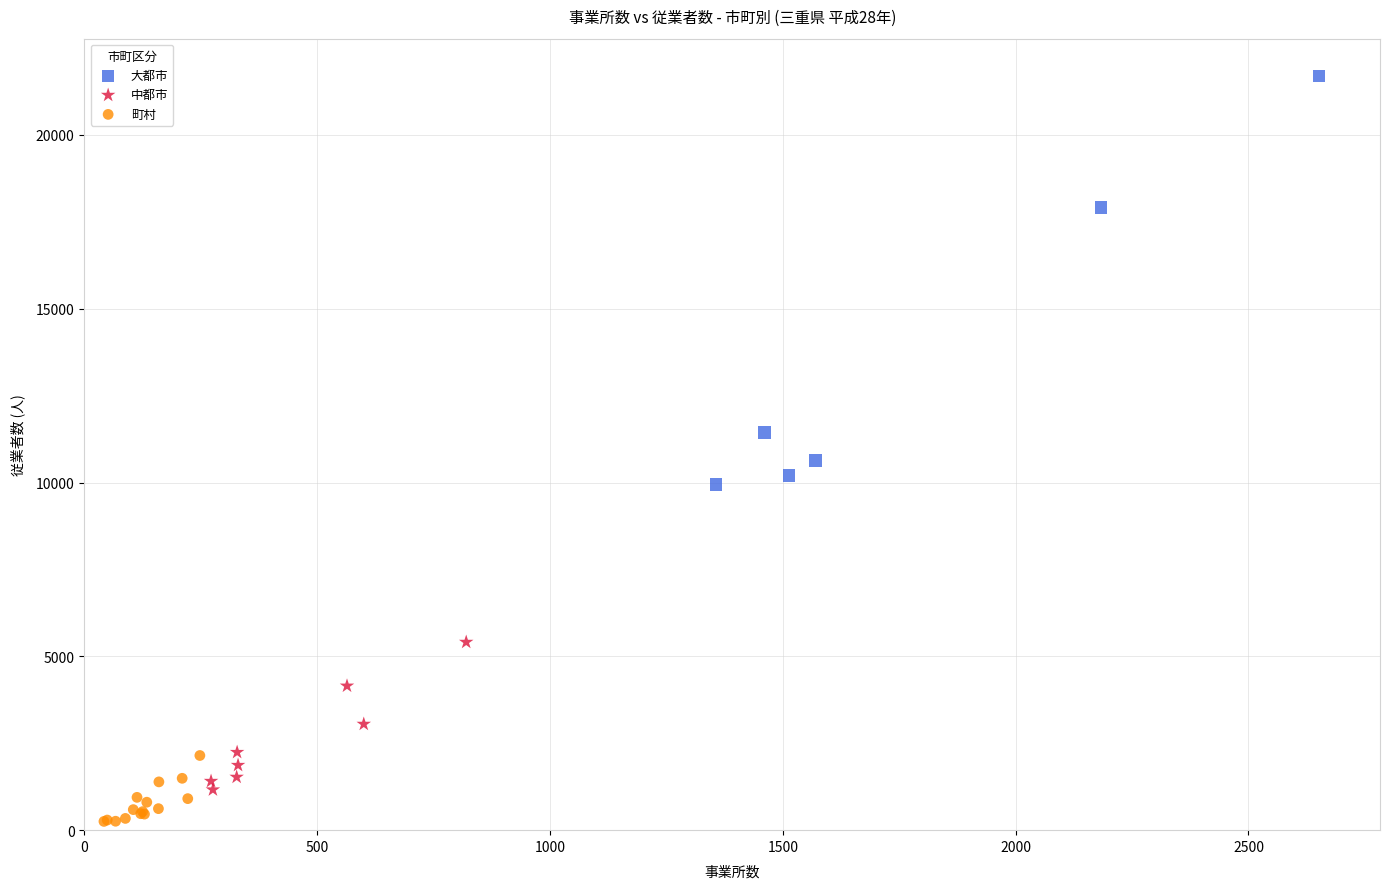

Which series has the widest spread of Y values?

大都市